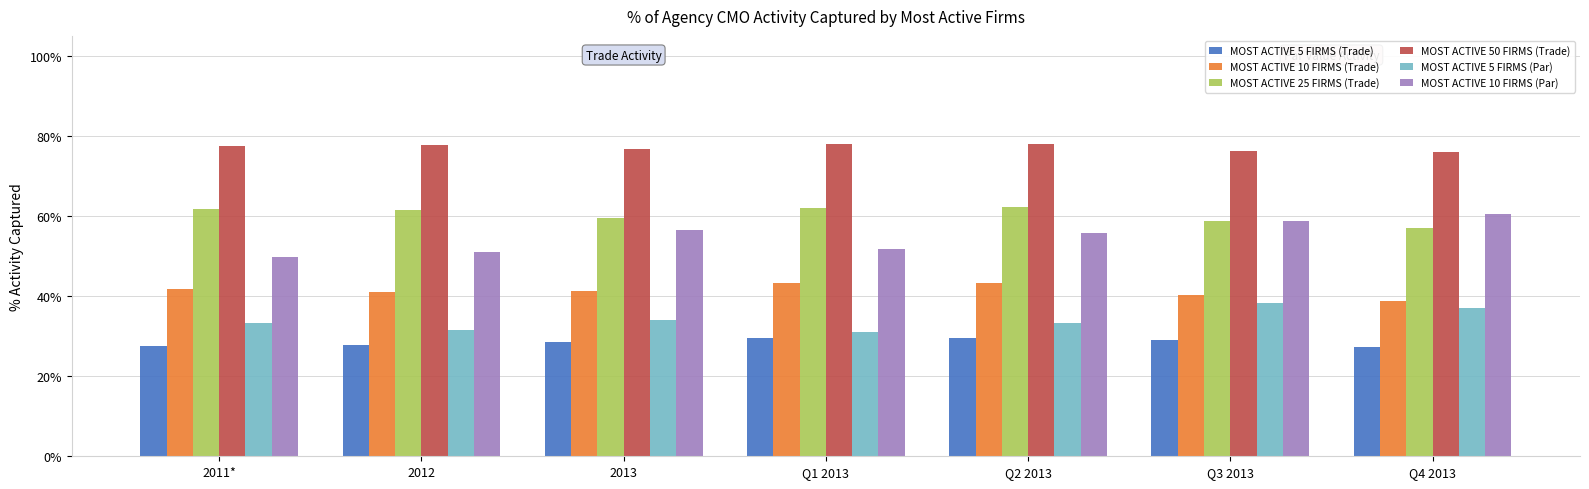

Is the value of MOST ACTIVE 25 FIRMS (Trade) at 2011* greater than the value of MOST ACTIVE 10 FIRMS (Par) at Q1 2013?

Yes